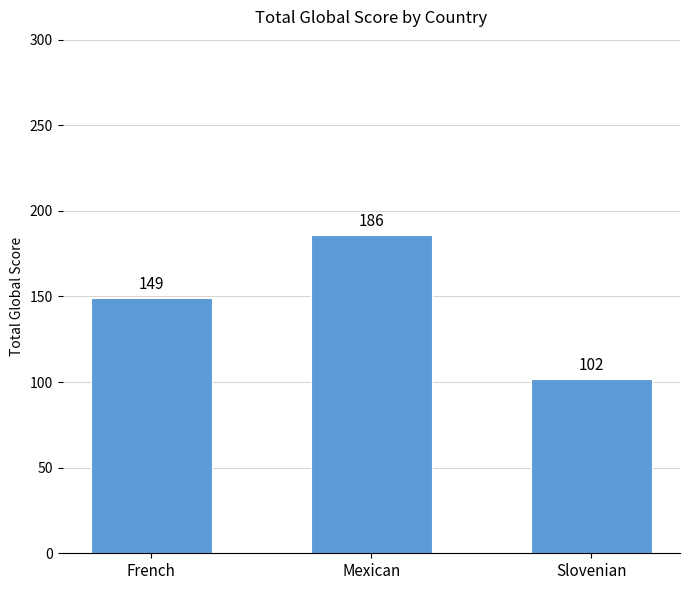

Reading left to right, extract all data points from this chart.

149	186	102